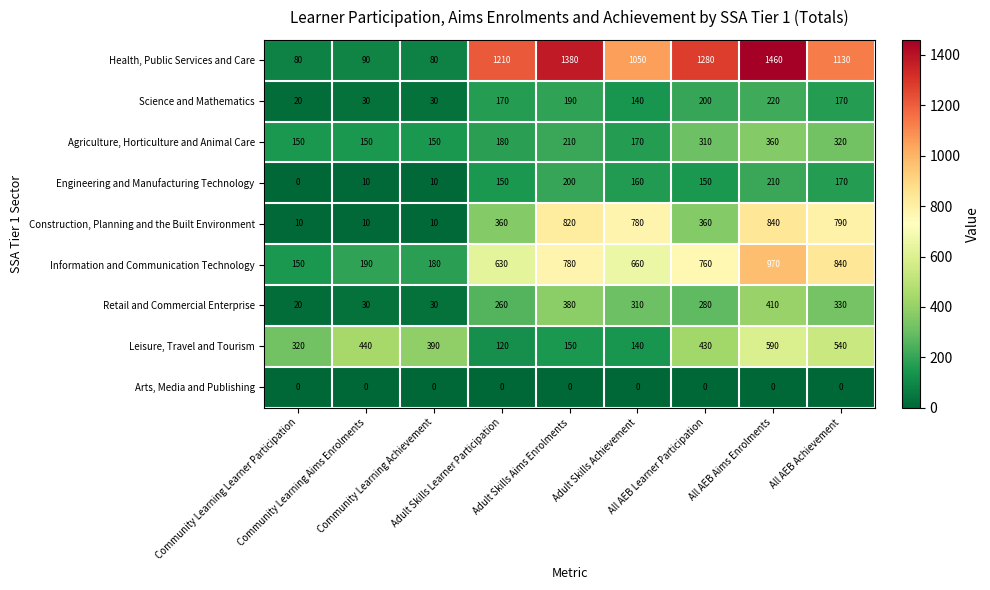

Which series has the largest total across all categories?

Health, Public Services and Care